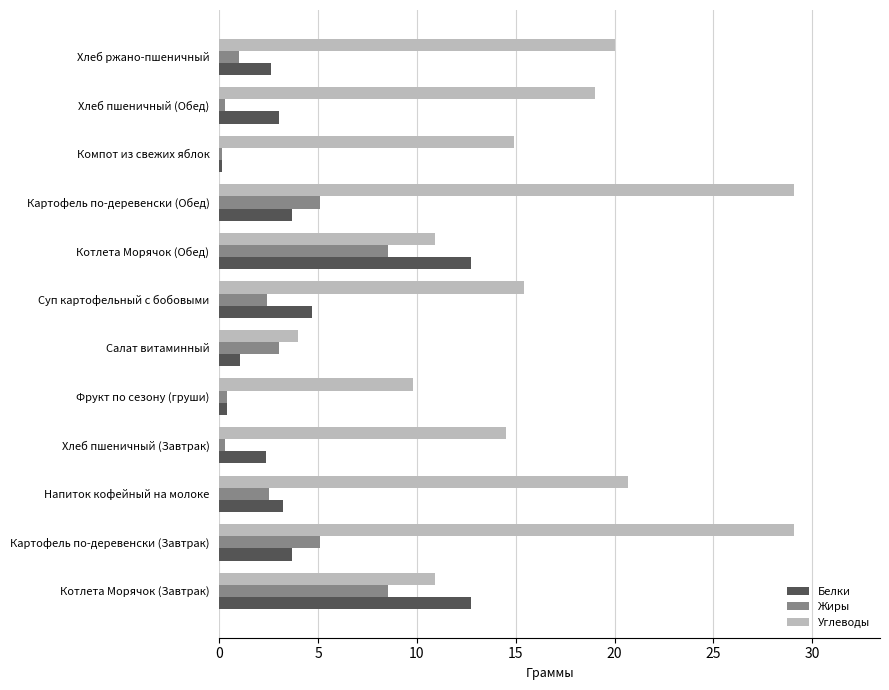

At Хлеб ржано-пшеничный, list the series in order from smallest to largest.

Жиры, Белки, Углеводы